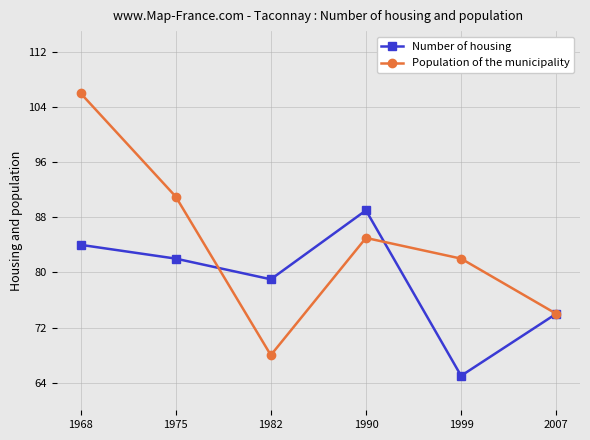

List the series in order of their peak value, highest first.

Population of the municipality, Number of housing